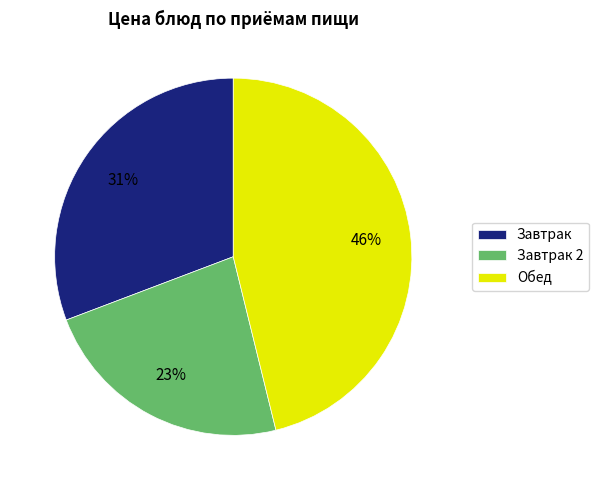

Do Завтрак and Обед together represent more than half of the pie?

Yes